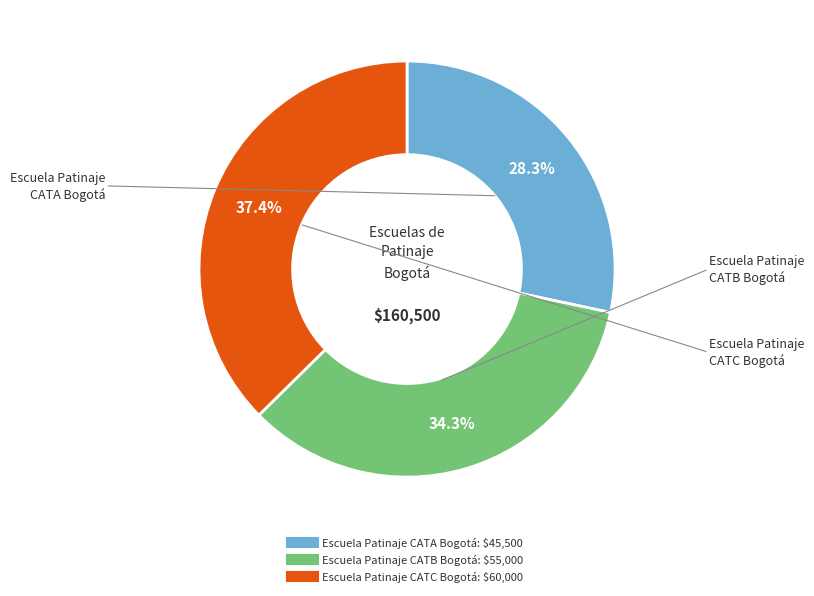

Approximately how many times larger is the value at Escuela Patinaje CATB Bogotá compared to Escuela Patinaje CATA Bogotá?

1.2